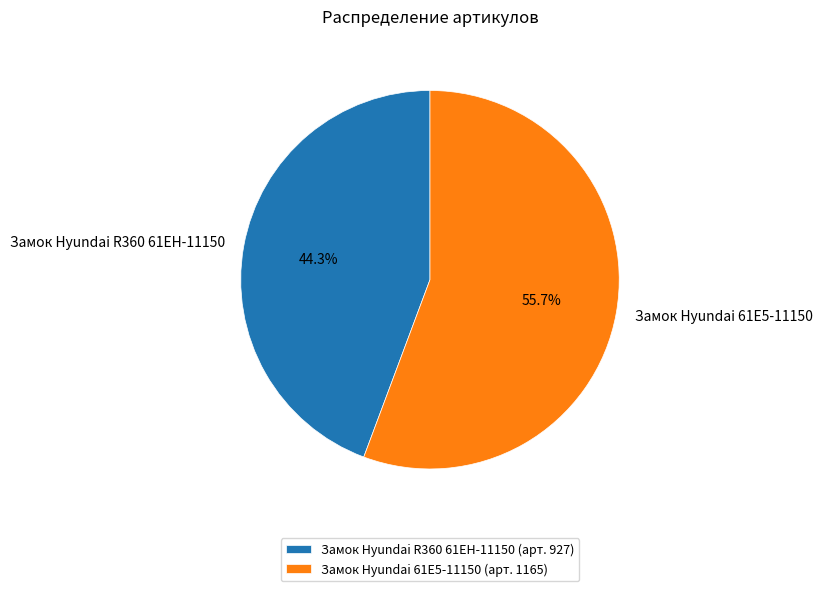

Which slice is the largest?

Замок Hyundai 61E5-11150